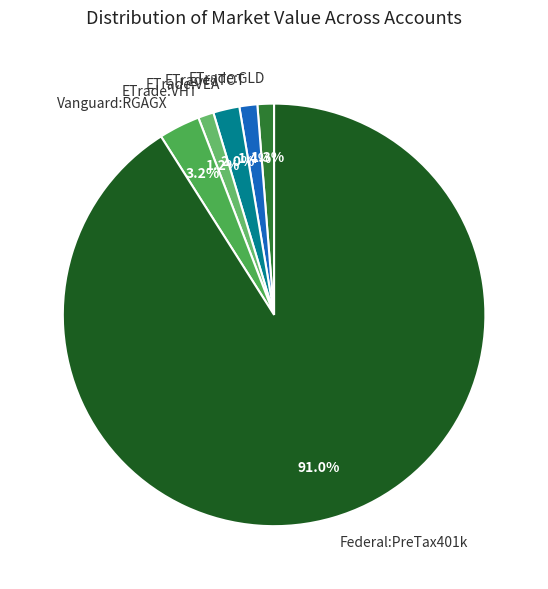

Does any single category account for the majority?

Yes